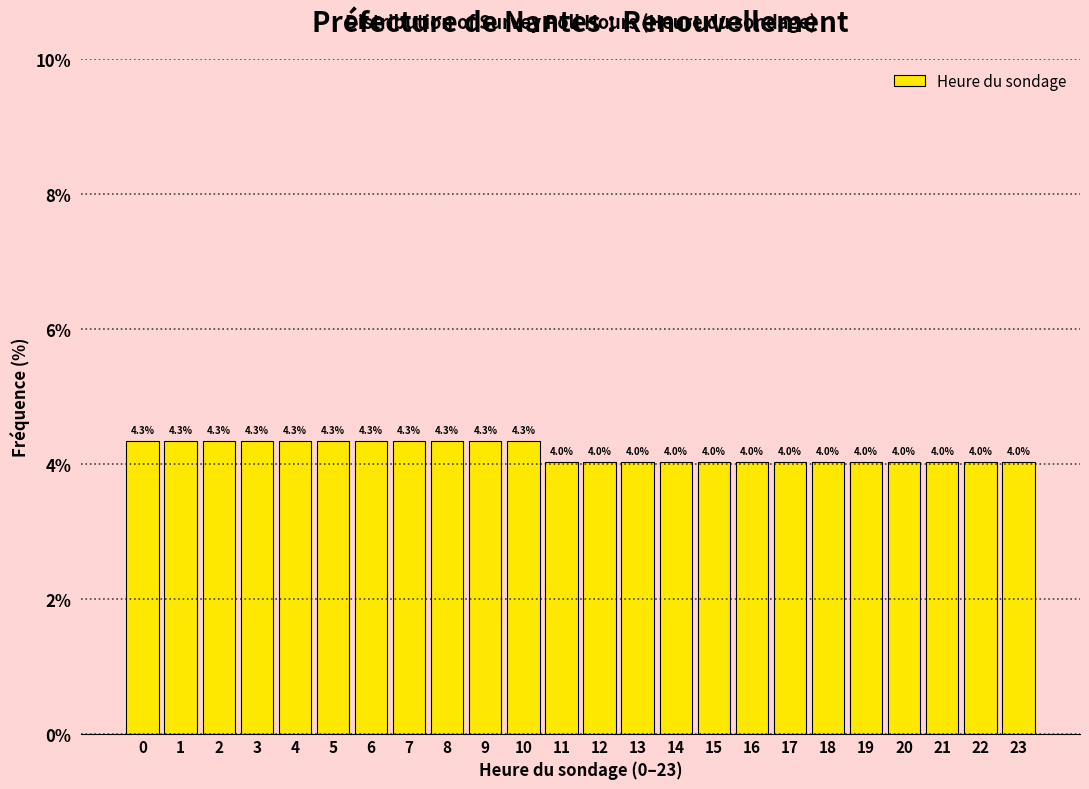

Reading left to right, list all the values displayed in this chart.

0=4.3	1=4.3	2=4.3	3=4.3	4=4.3	5=4.3	6=4.3	7=4.3	8=4.3	9=4.3	10=4.3	11=4.0	12=4.0	13=4.0	14=4.0	15=4.0	16=4.0	17=4.0	18=4.0	19=4.0	20=4.0	21=4.0	22=4.0	23=4.0